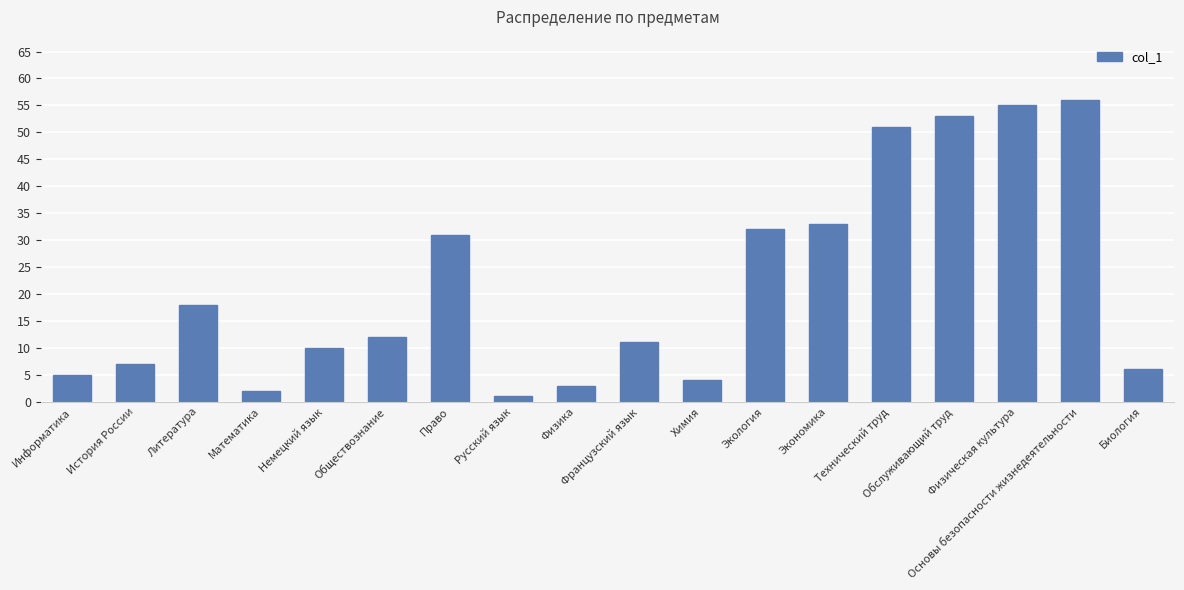

Reading left to right, list all the values displayed in this chart.

5	7	18	2	10	12	31	1	3	11	4	32	33	51	53	55	56	6